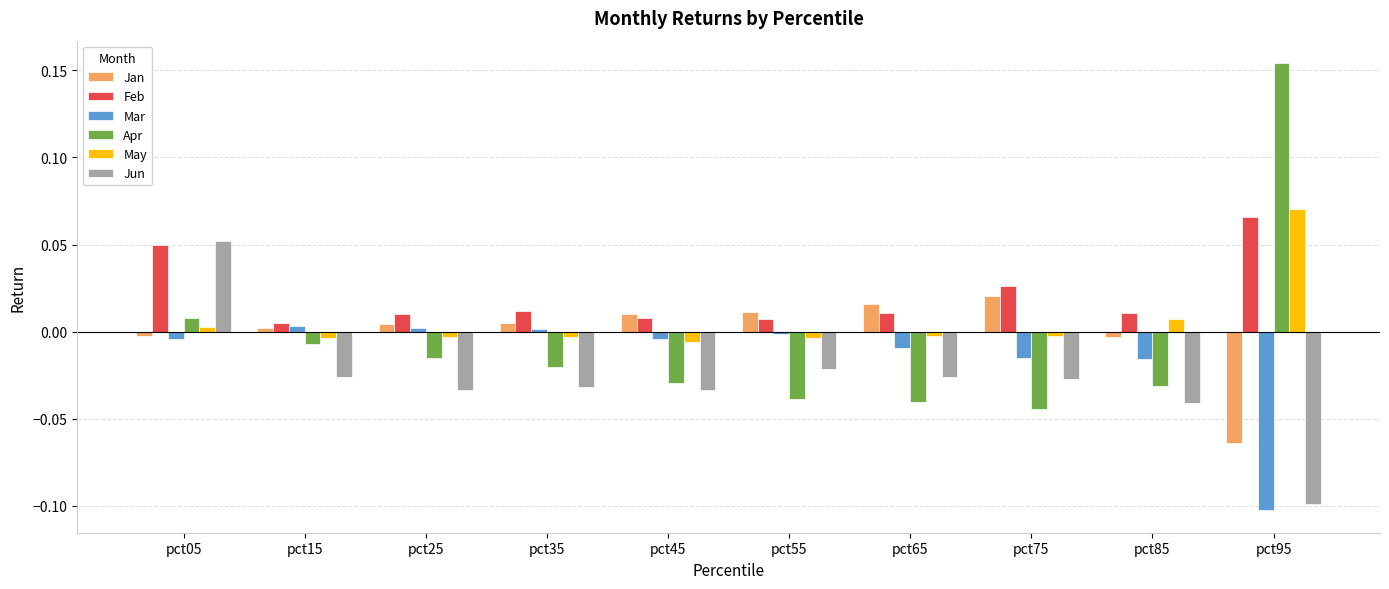

How many categories are shown in the chart?

10